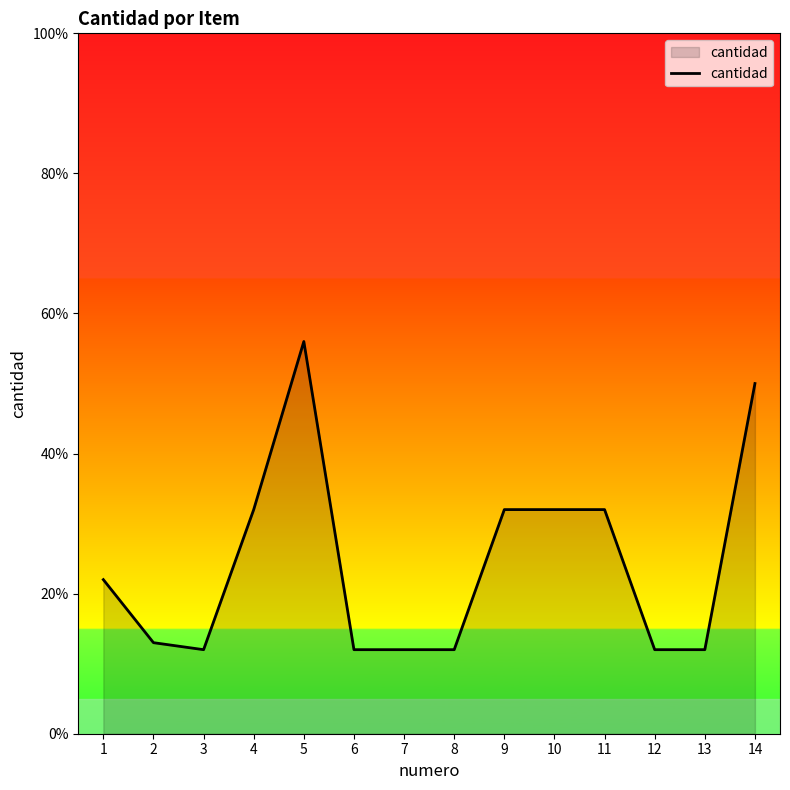

What is the change in value from 6 to 14?

+38